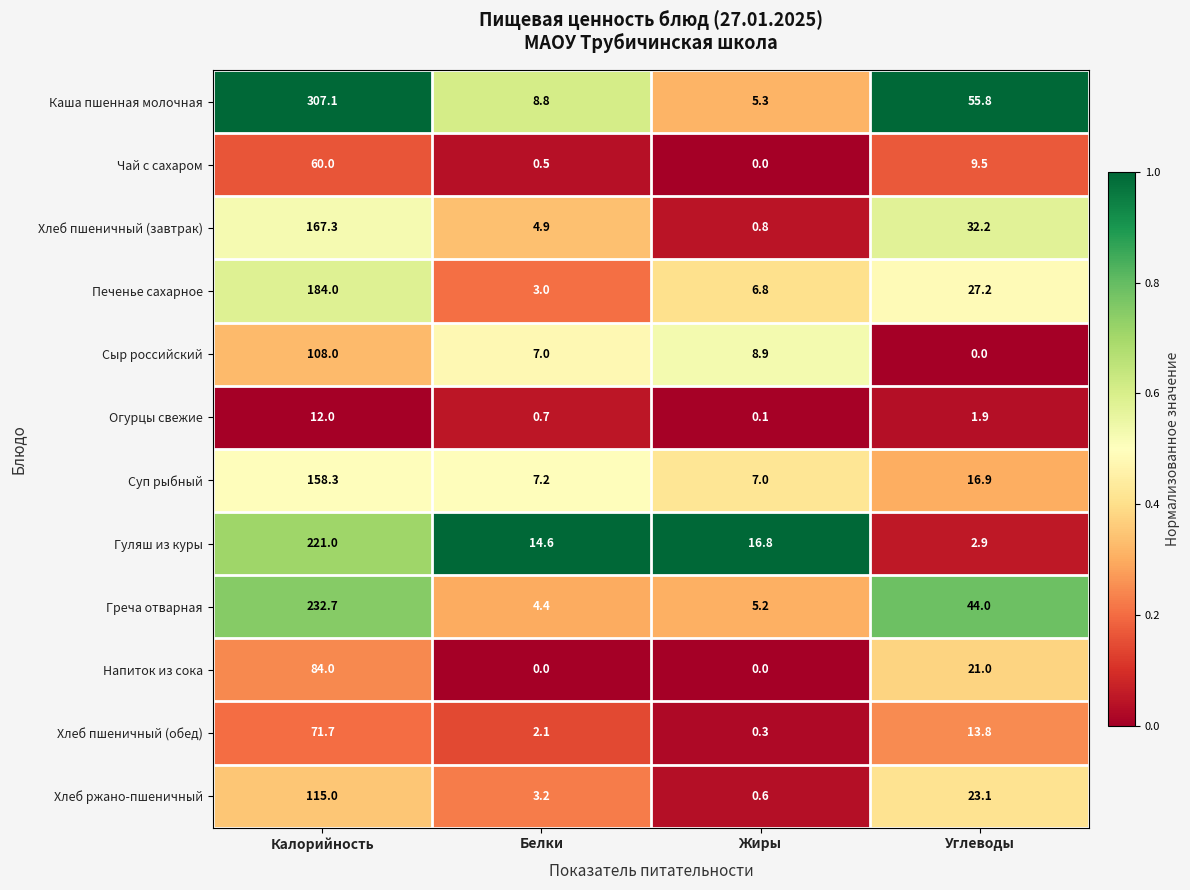

At which label does Греча отварная reach its peak?

Калорийность